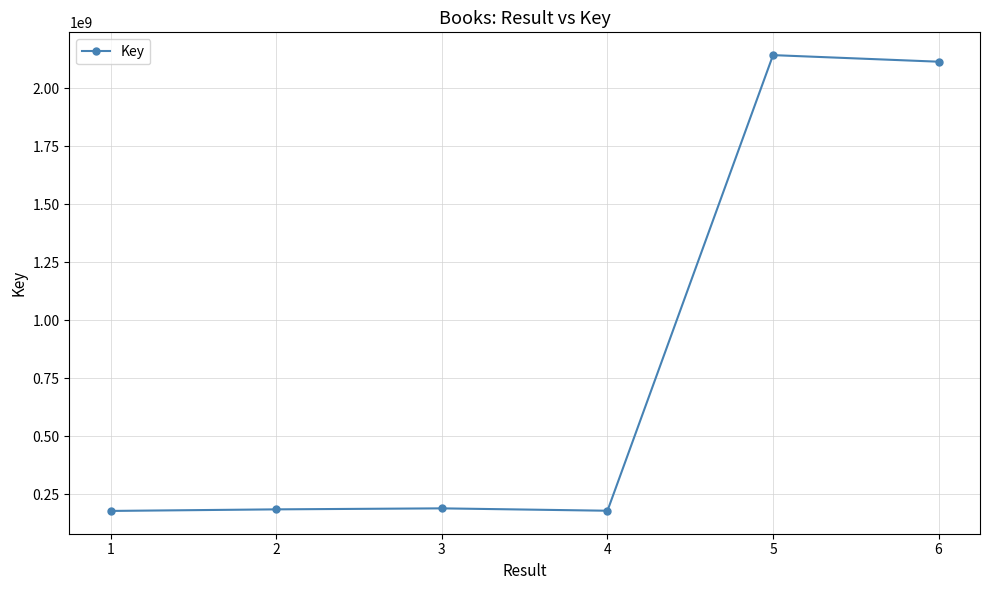

How many points are higher than both their immediate neighbors (excluding endpoints)?

2